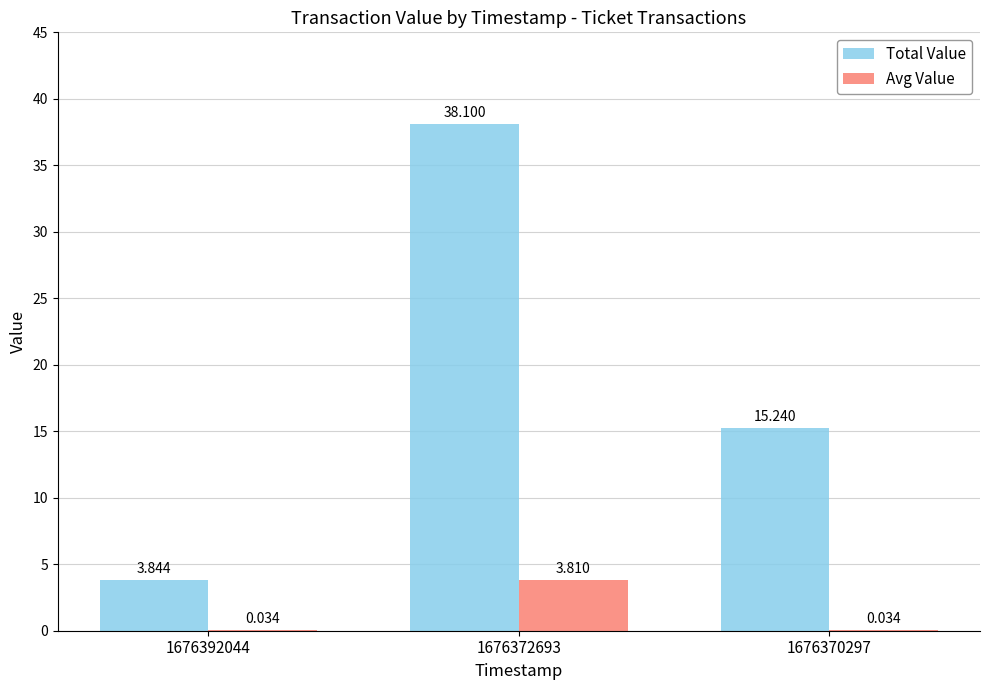

Between 1676372693 and 1676370297, which series saw the biggest shift?

Total Value